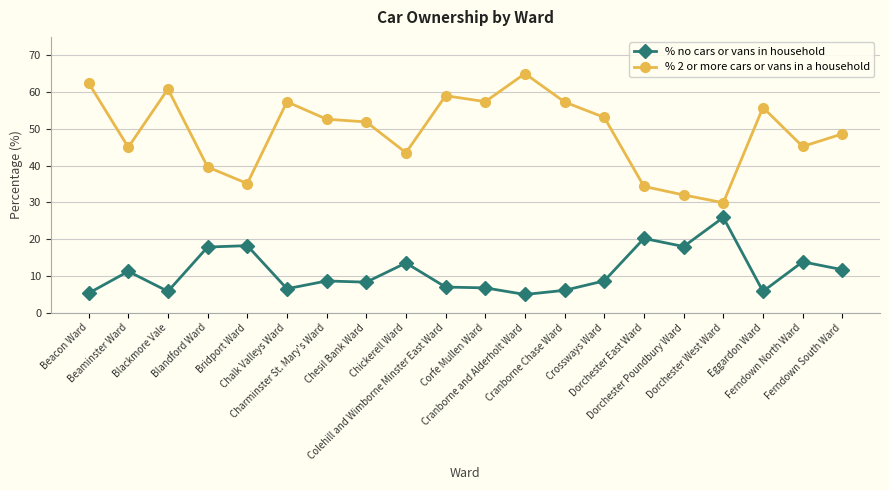

What is the difference between the highest and lowest values at Dorchester Poundbury Ward?

14.0